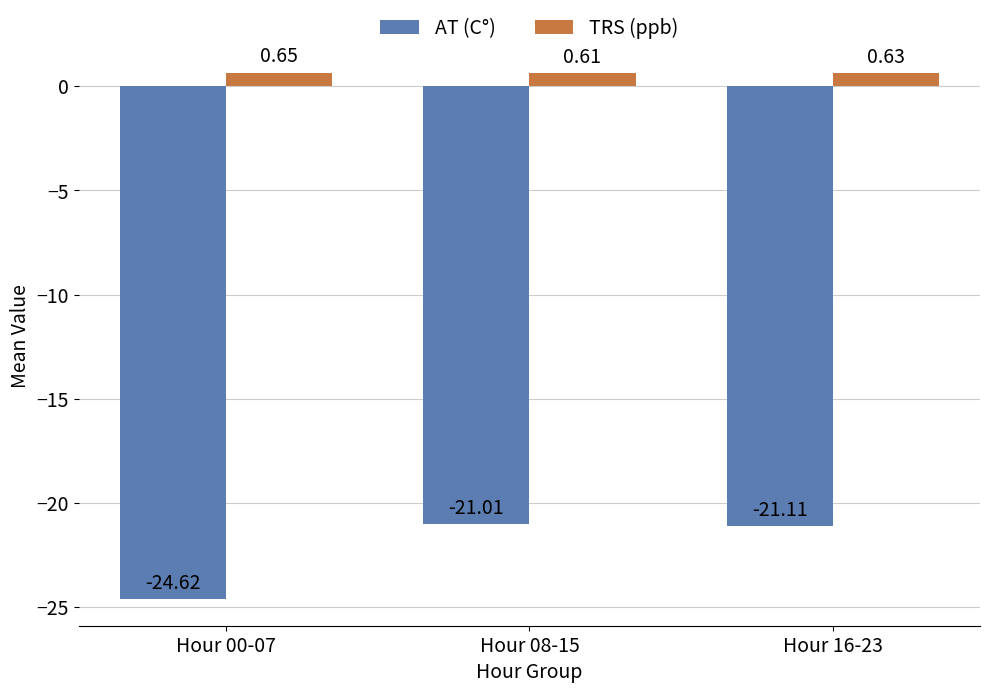

What are all the series names shown in the legend?

AT (C°), TRS (ppb)